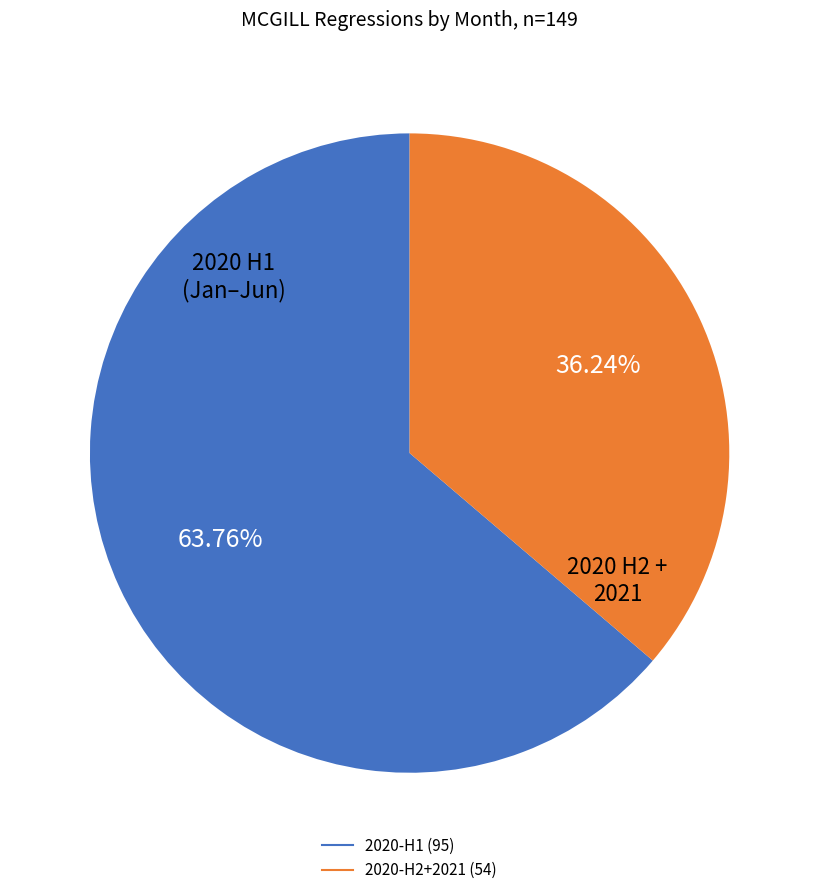

How many segments does this pie chart have?

2